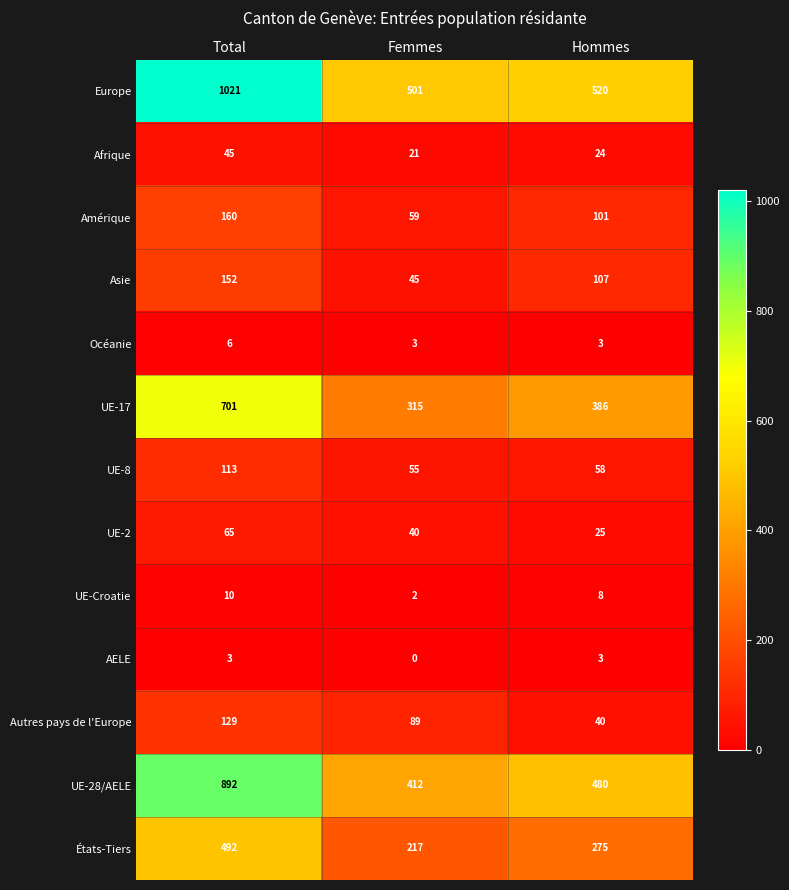

True or false: UE-8 has a value of 58 at Hommes.

True